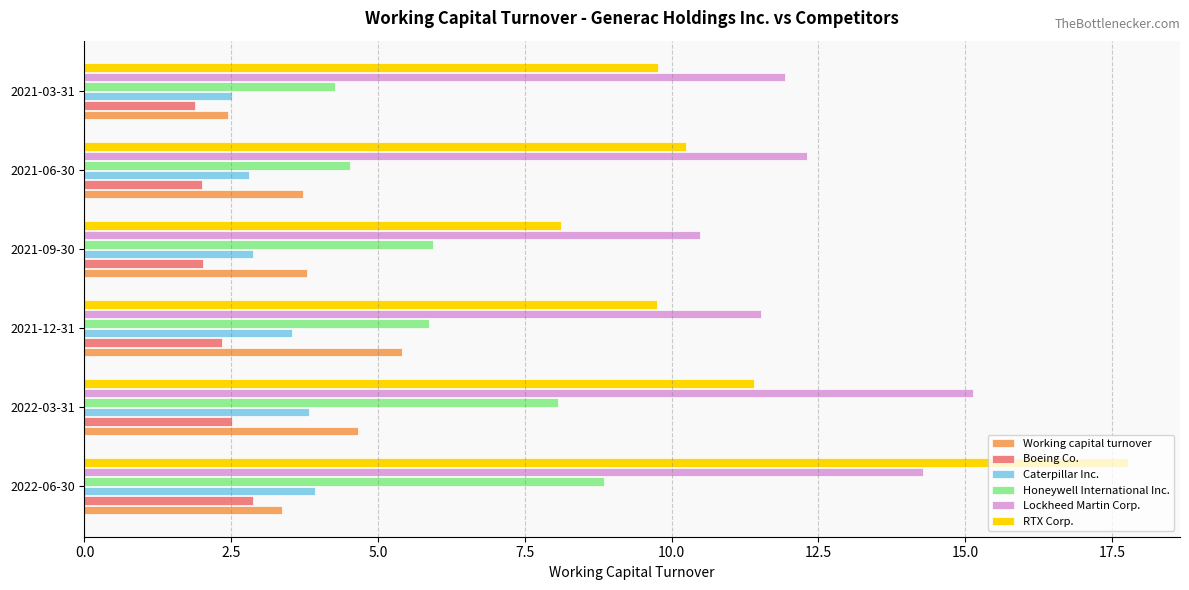

What is the average value of the Caterpillar Inc. series?

3.2